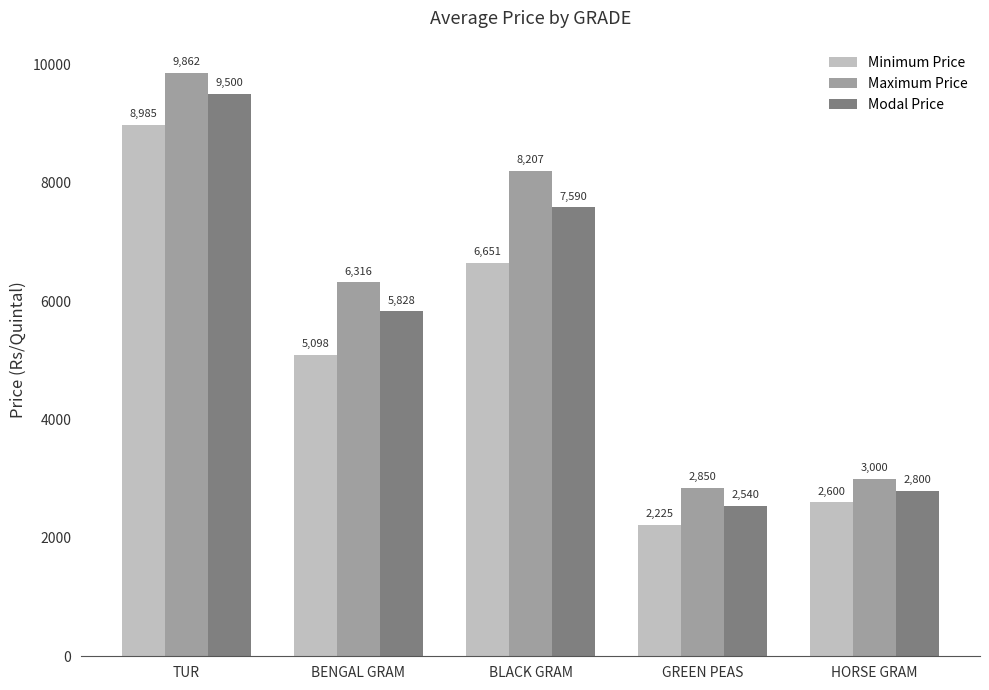

Rank the series by their average value, from highest to lowest.

Maximum Price, Modal Price, Minimum Price